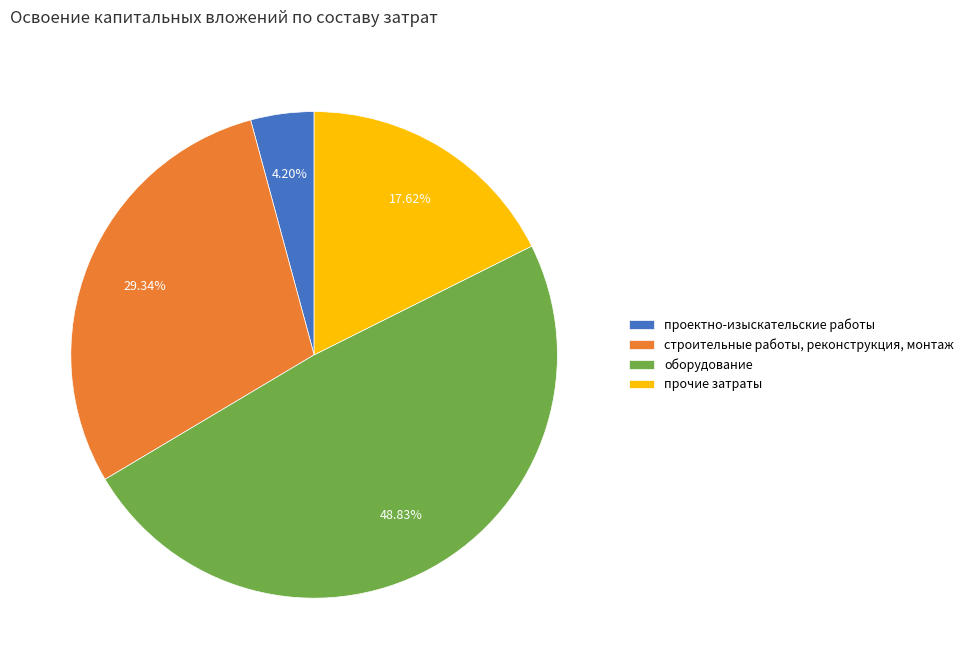

Is it true that прочие затраты is 24% of the pie?

False